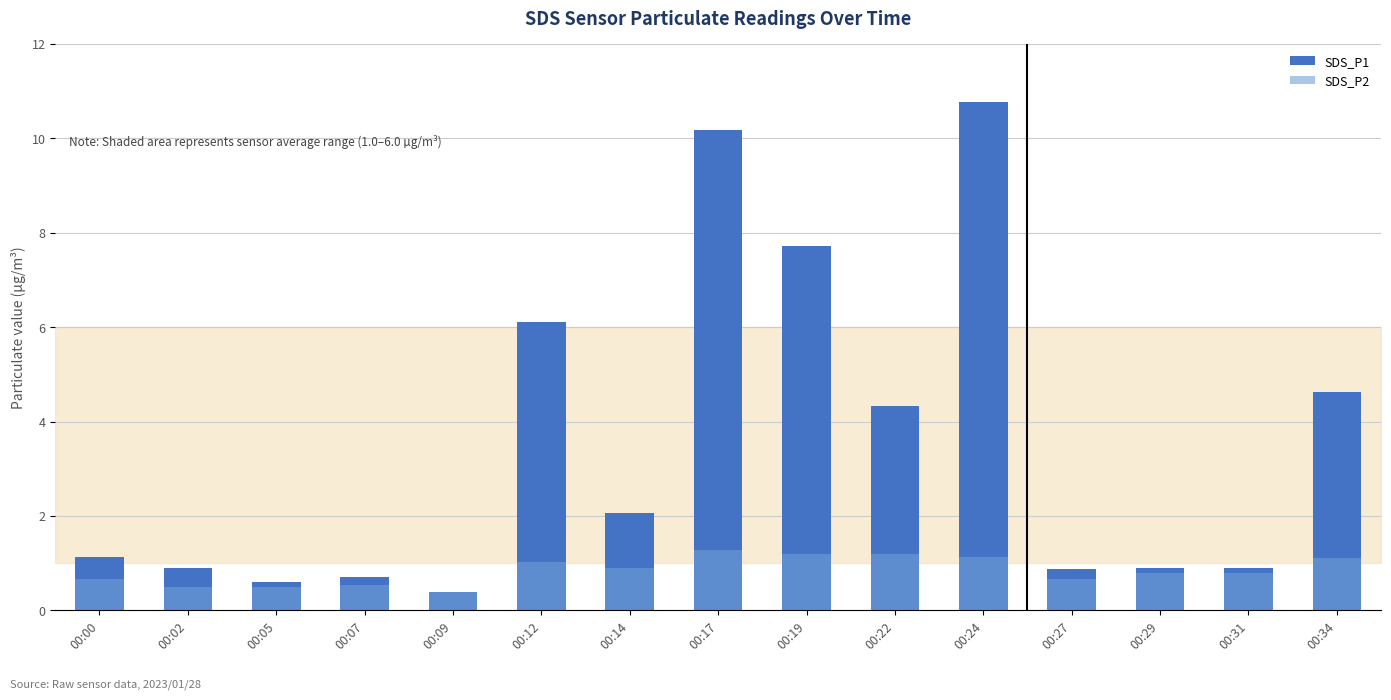

The value of SDS_P2 at 00:19 is 1.2. True or false?

True